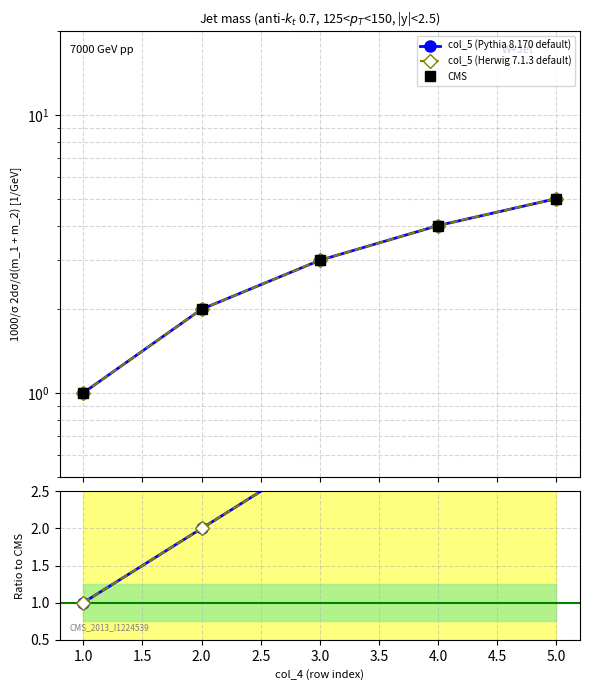

Which series has the largest total across all categories?

col_5 (Pythia 8.170 default)